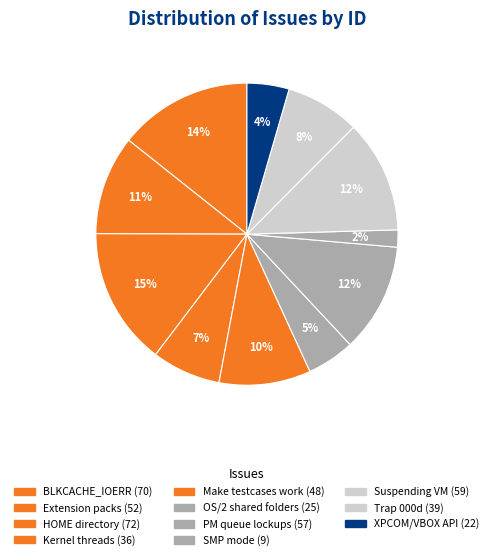

Which category has the biggest portion of the pie?

HOME directory (72)